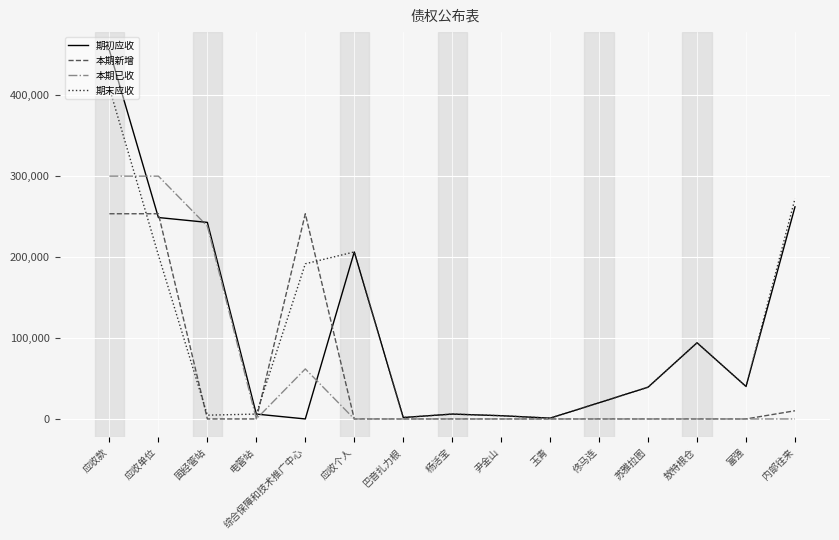

At which category is the sum across all series the highest?

应收款